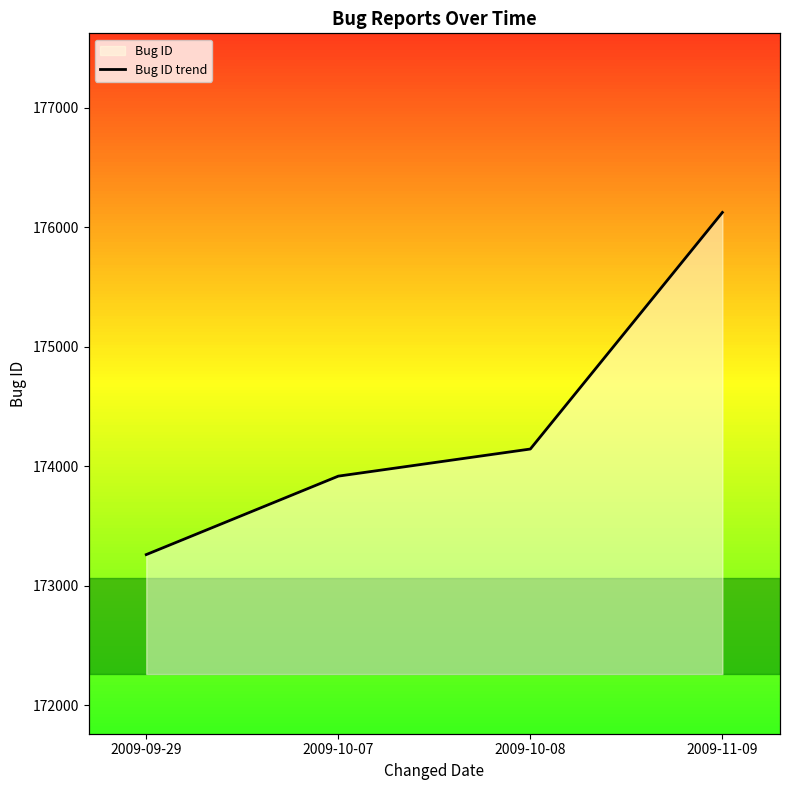

How many values exceed 174144?

1